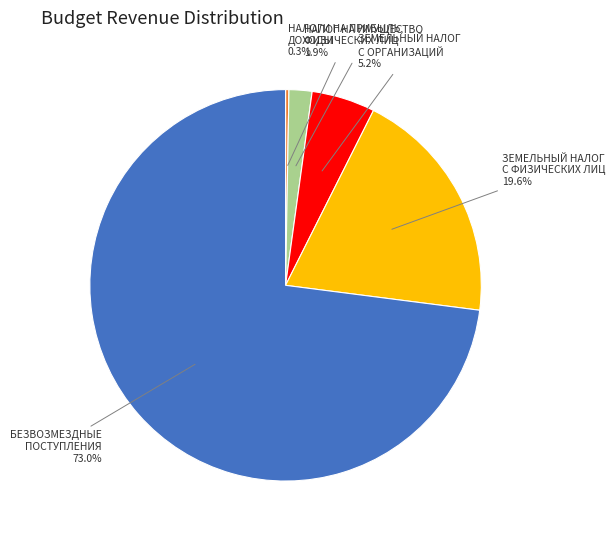

Is there any slice that represents more than half of the pie?

Yes